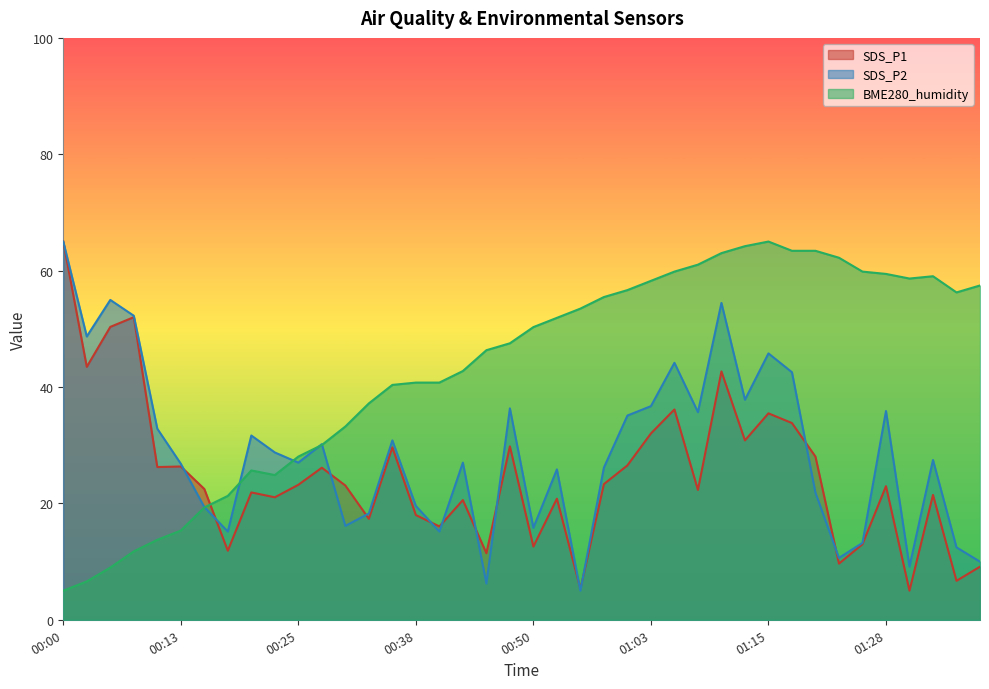

What is the value of the SDS_P1 point at the 32nd from the left?

33.8